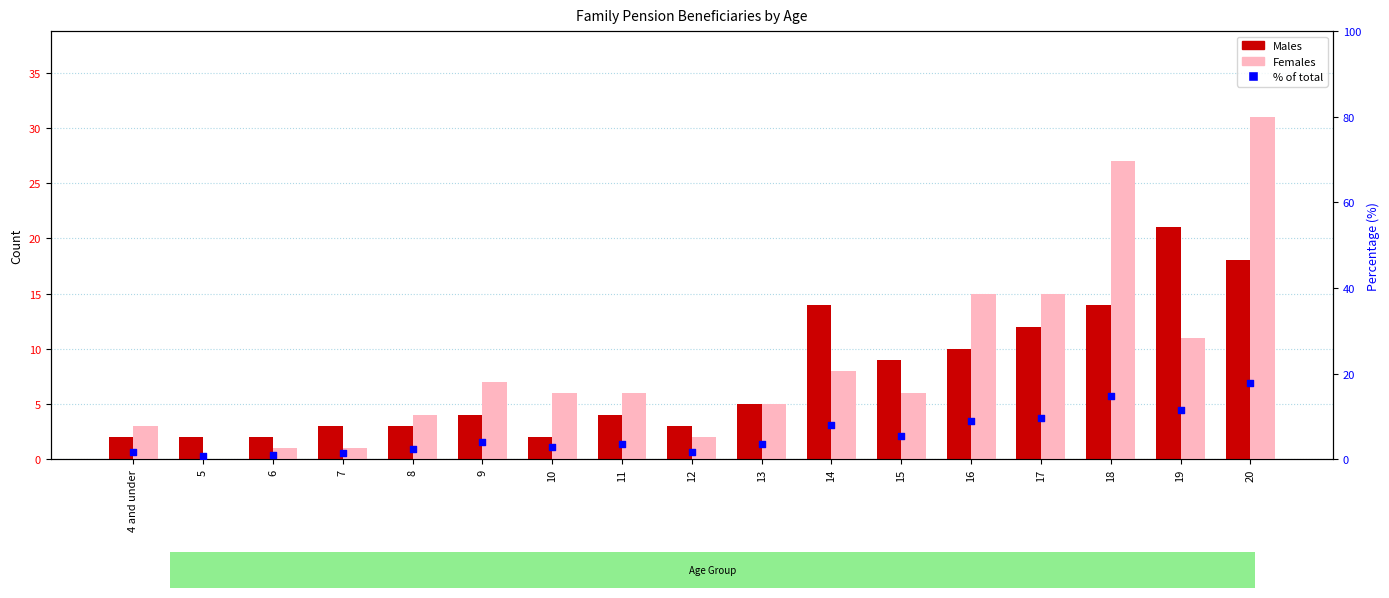

Which series reaches the minimum Y coordinate?

Females